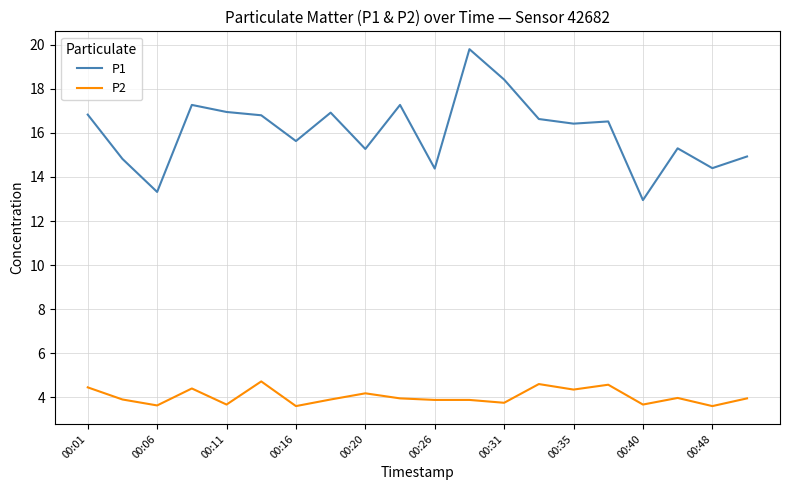

Rank the series by their maximum value, from lowest to highest.

P2, P1